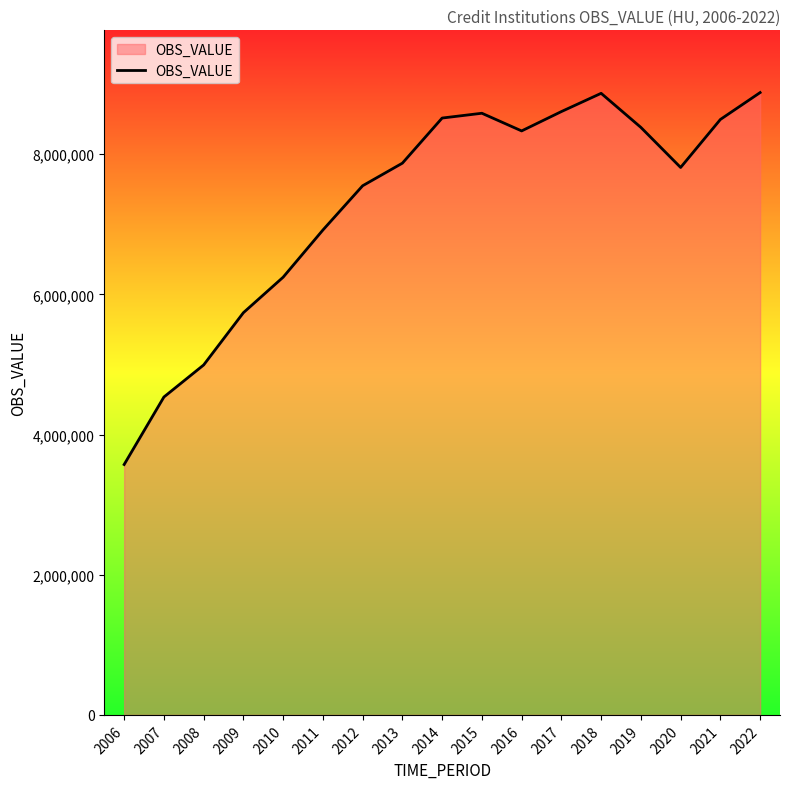

Where is the first local minimum?

2016